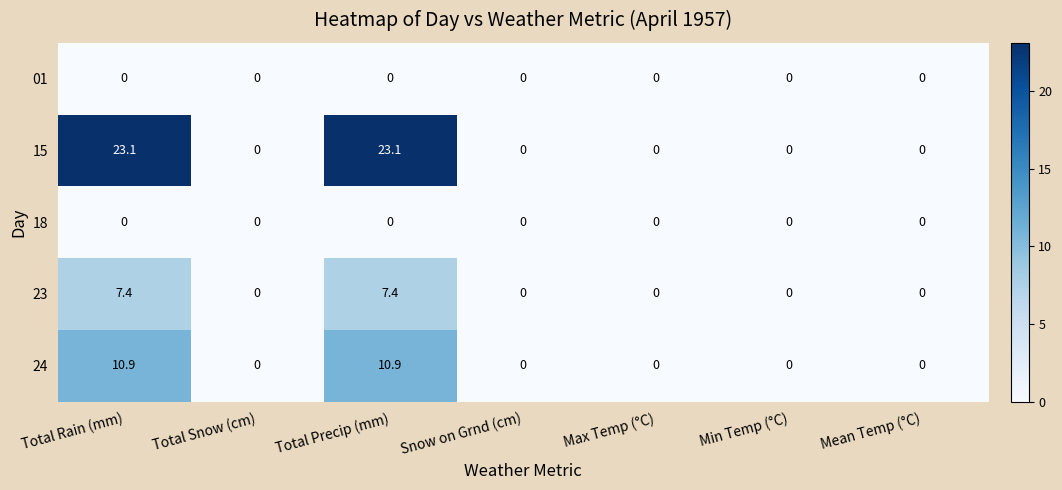

True or false: 23 has a value of -4.2 at Min Temp (°C).

False